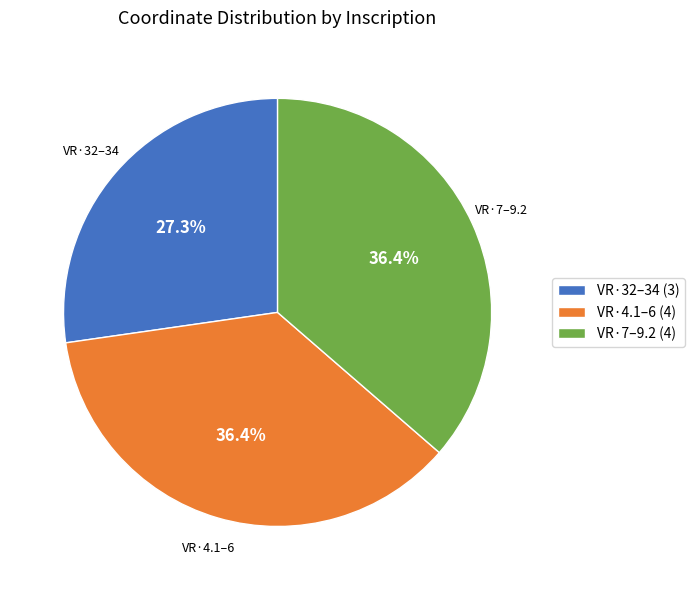

Approximately how many times larger is the value at VR·4.1–6 (4) compared to VR·7–9.2 (4)?

1.0